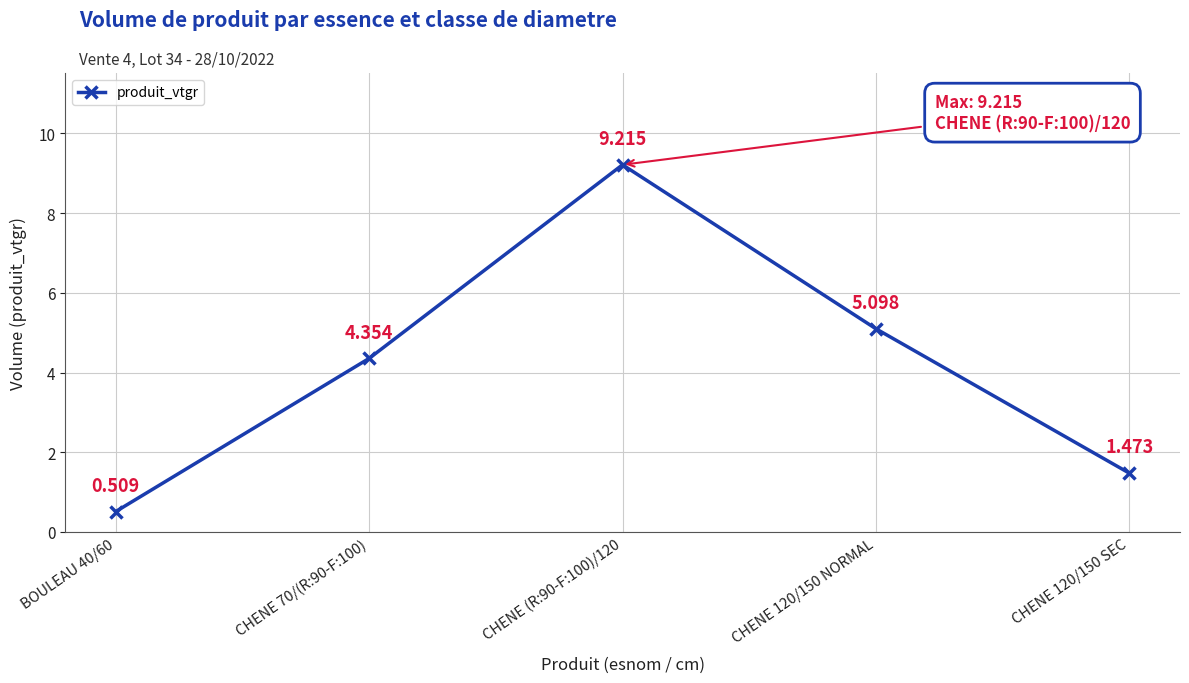

True or false: the data has more than 2 interior local peaks.

False